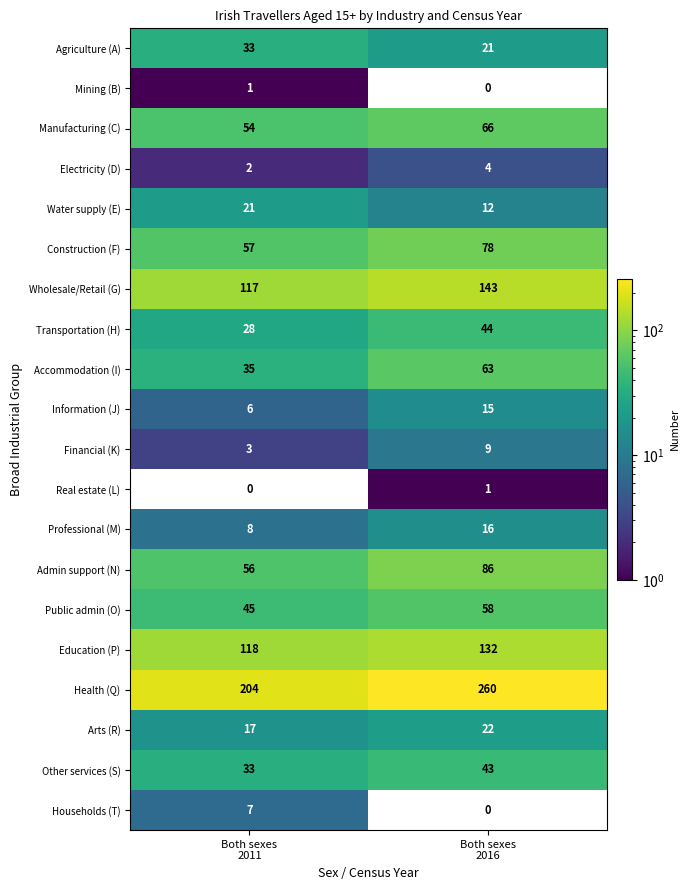

What is the difference between the maximum and minimum values in the Accommodation (I) series?

28